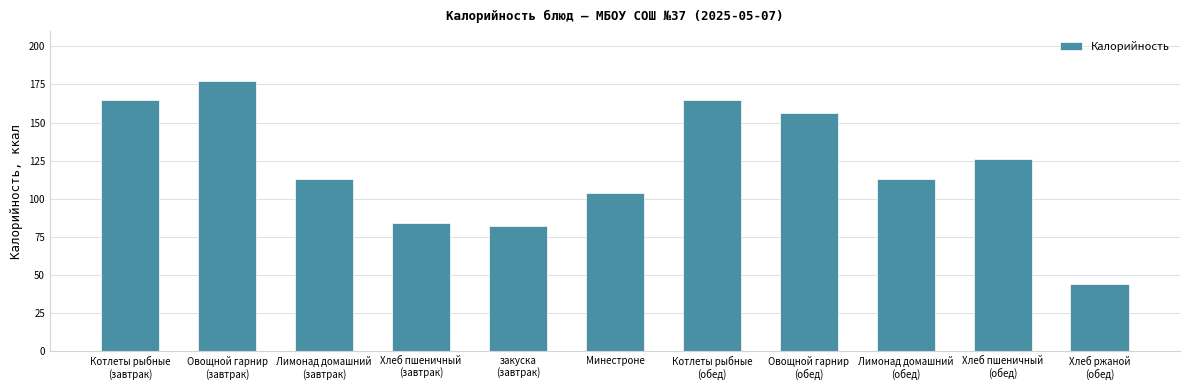

What is the difference between the maximum and minimum values?

133